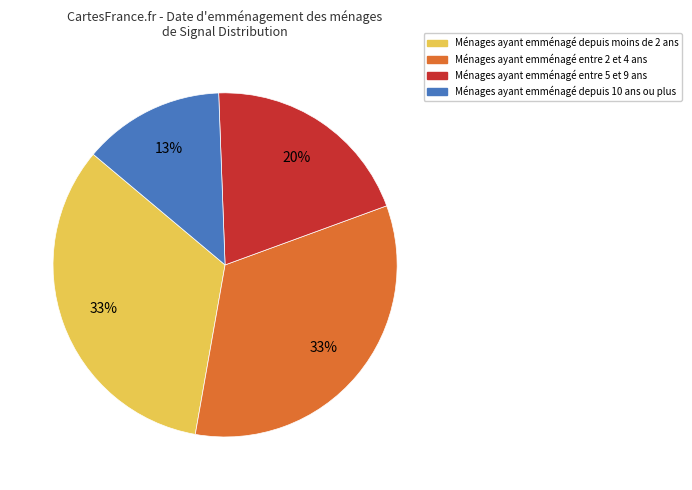

To the nearest percent, what portion does Ménages ayant emménagé depuis moins de 2 ans represent?

33%